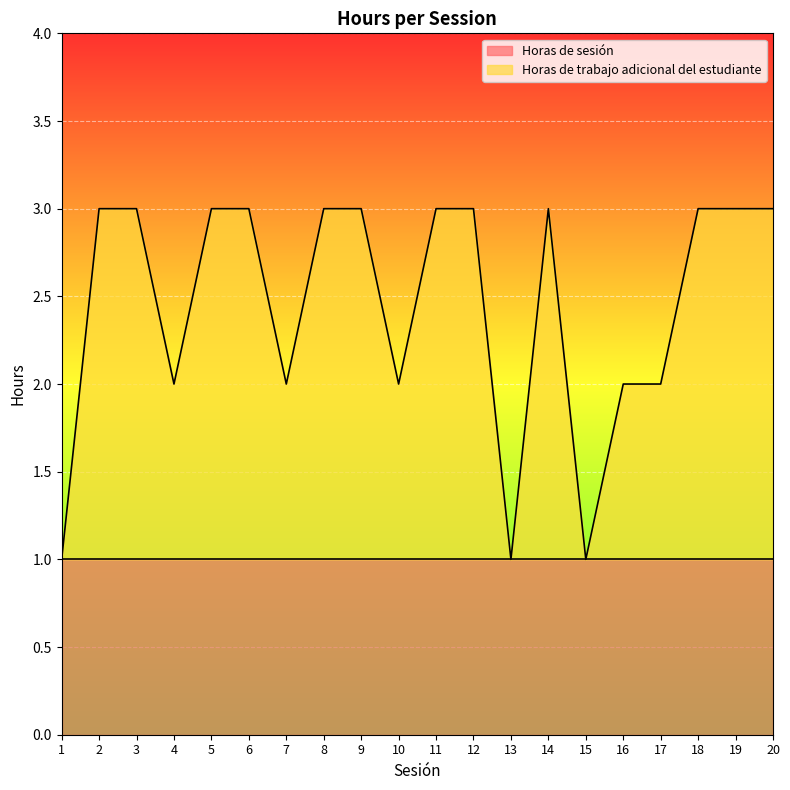

What is the ratio of the value at 11 to the value at 19?

1.0